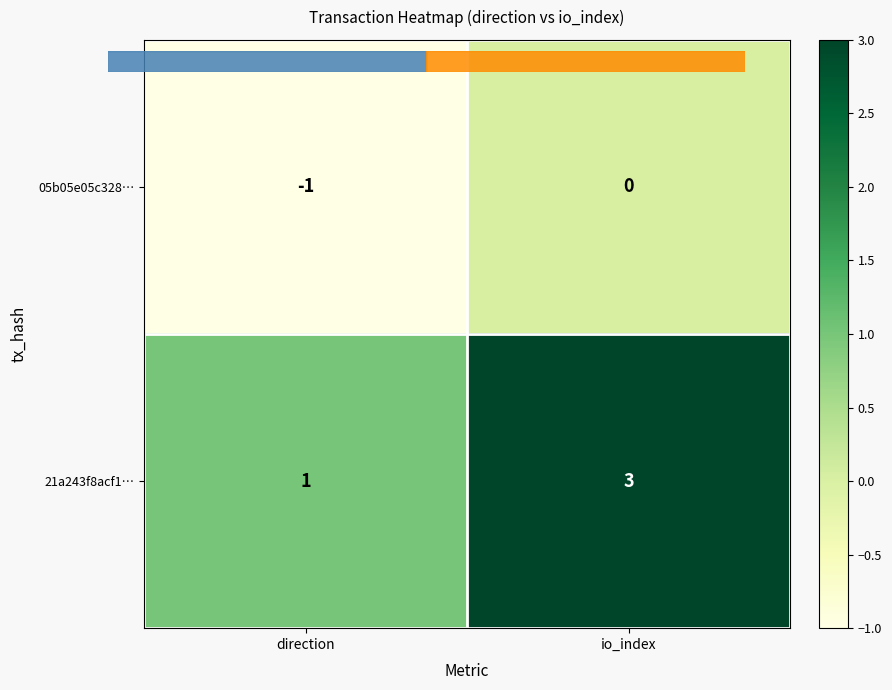

At how many categories does at least one series exceed 0?

2